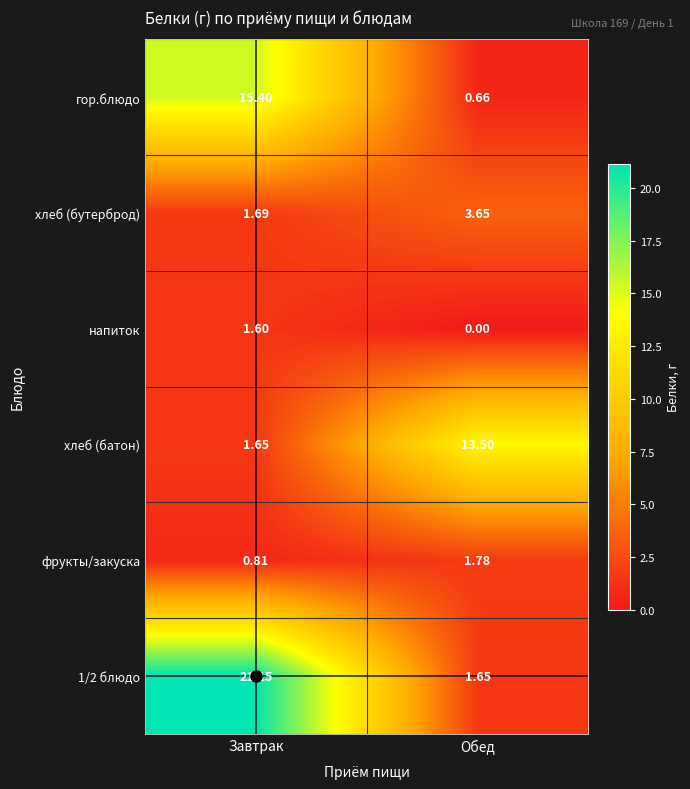

Where does the хлеб (батон) series first go above 13?

Обед